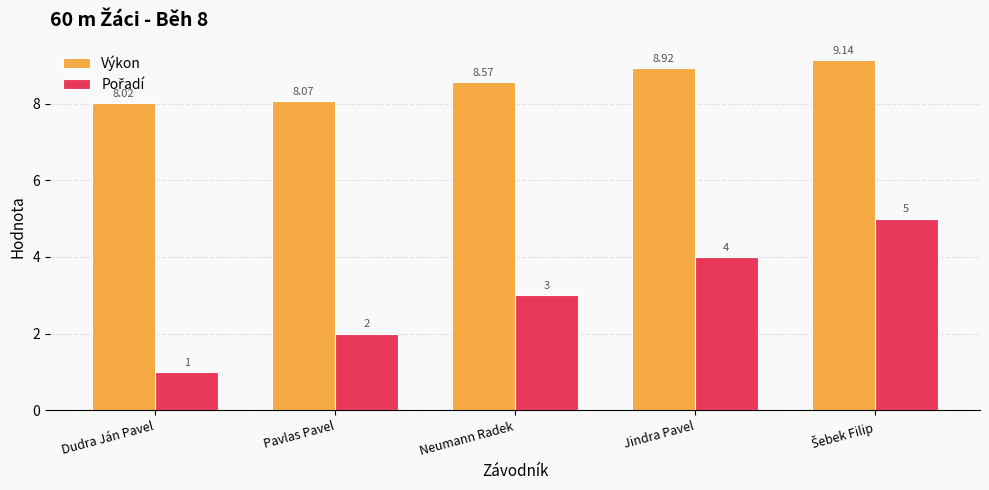

Which series has the largest total across all categories?

Výkon